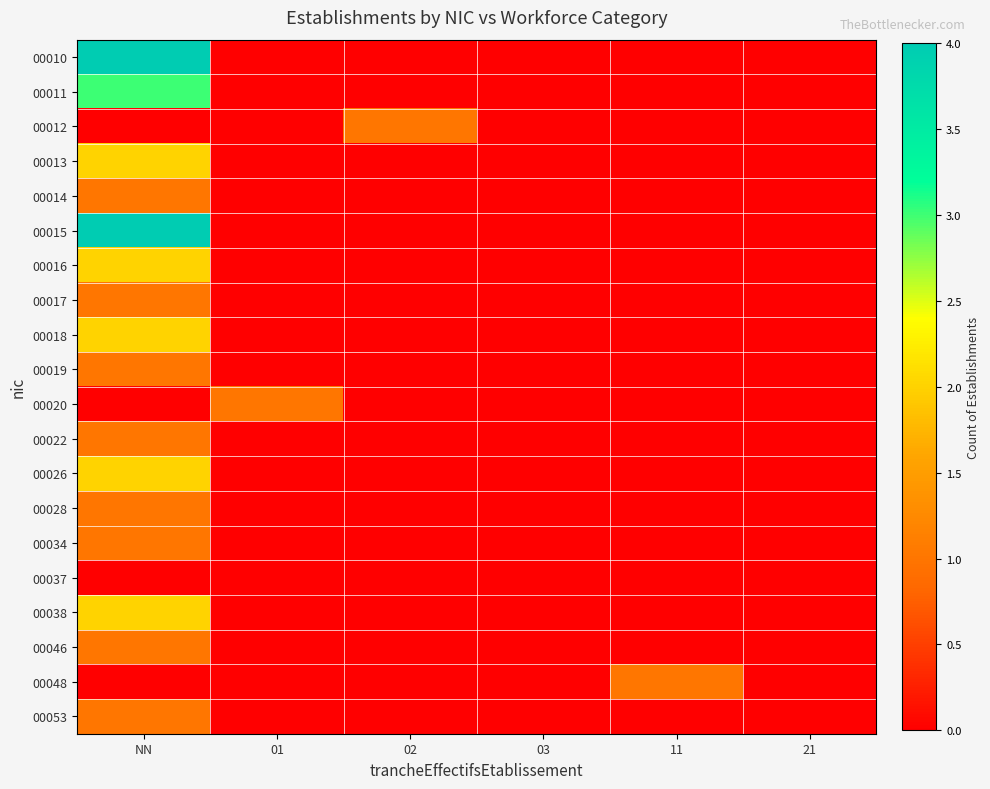

Which category has the highest value across all series?

NN